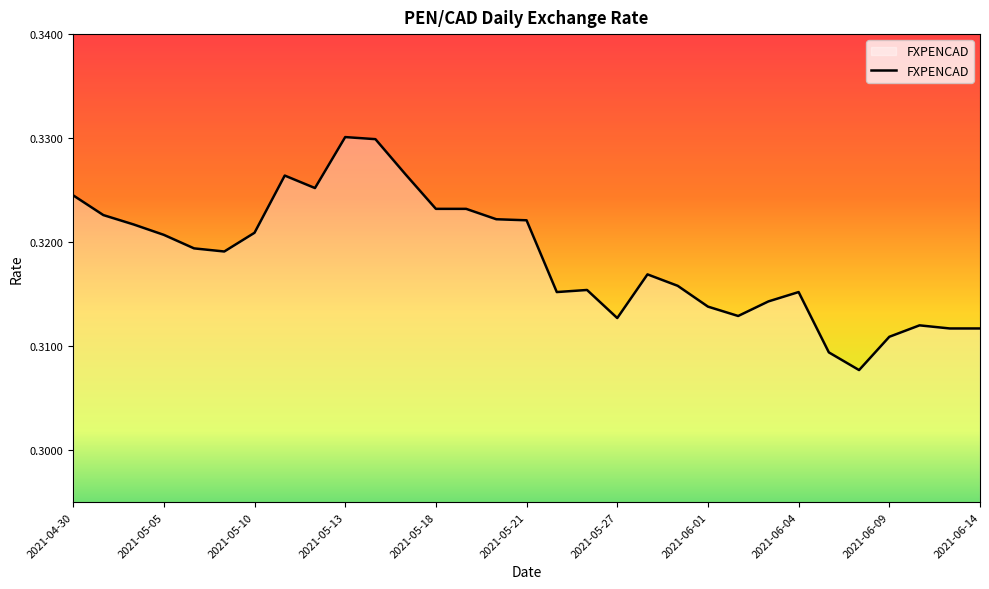

What is the value of the 10th point from the left?

0.3